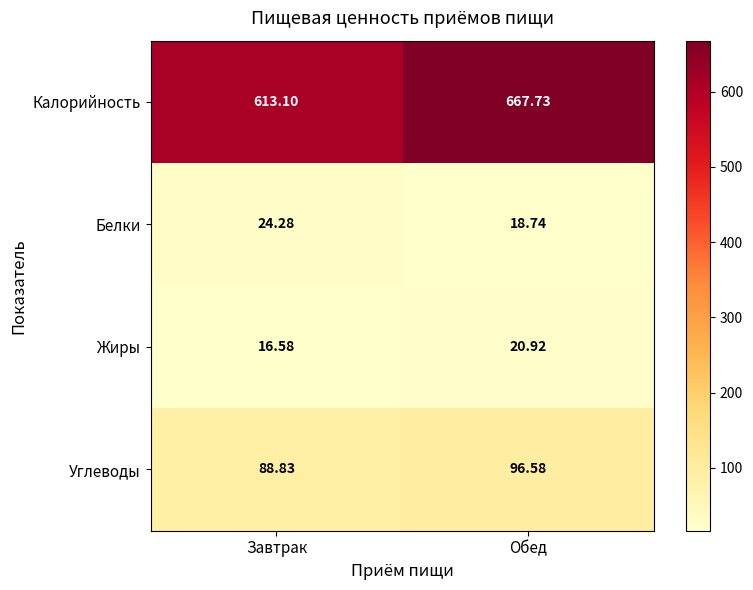

Which category has the highest value in the Жиры series?

Обед